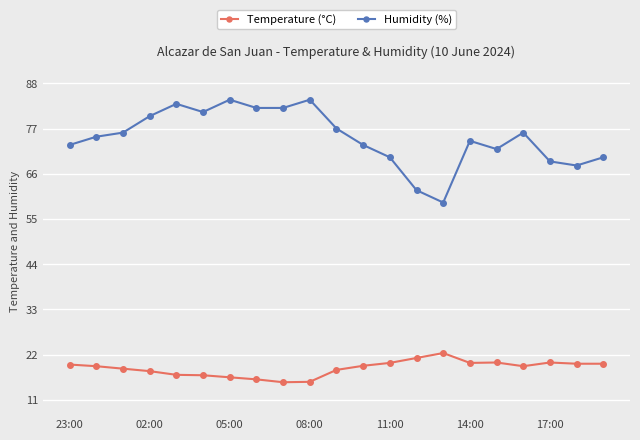

True or false: Humidity (%) and Temperature (°C) intersect in this chart.

False